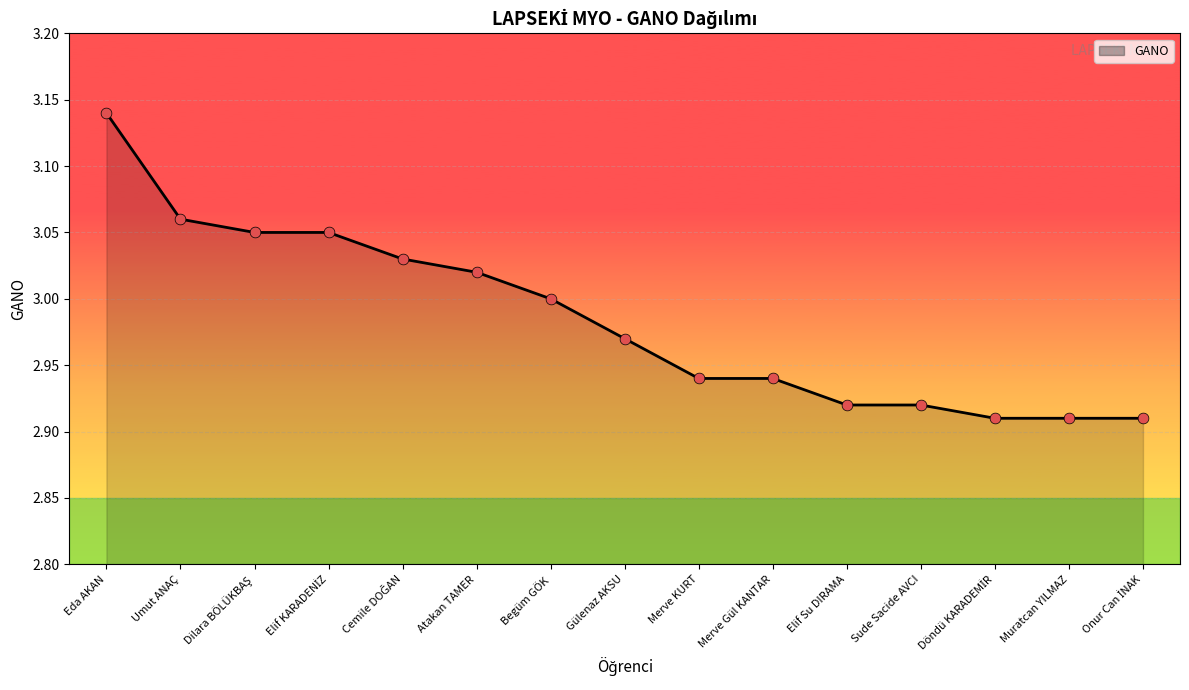

Approximately how many times larger is the value at Muratcan YILMAZ compared to Atakan TAMER?

1.0